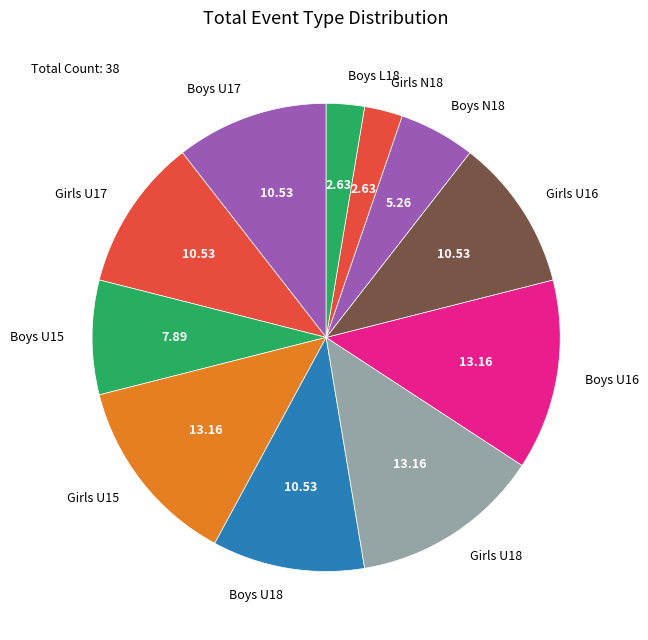

Approximately how many times larger is the value at Boys U18 compared to Girls U15?

0.8